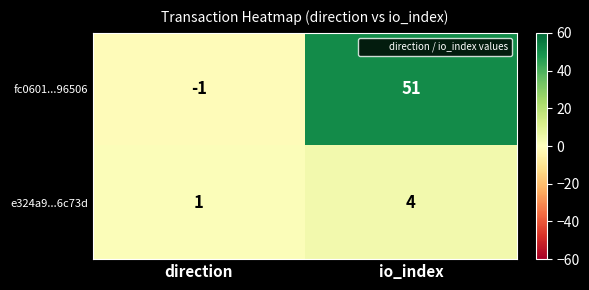

Count the number of data series in this chart.

2